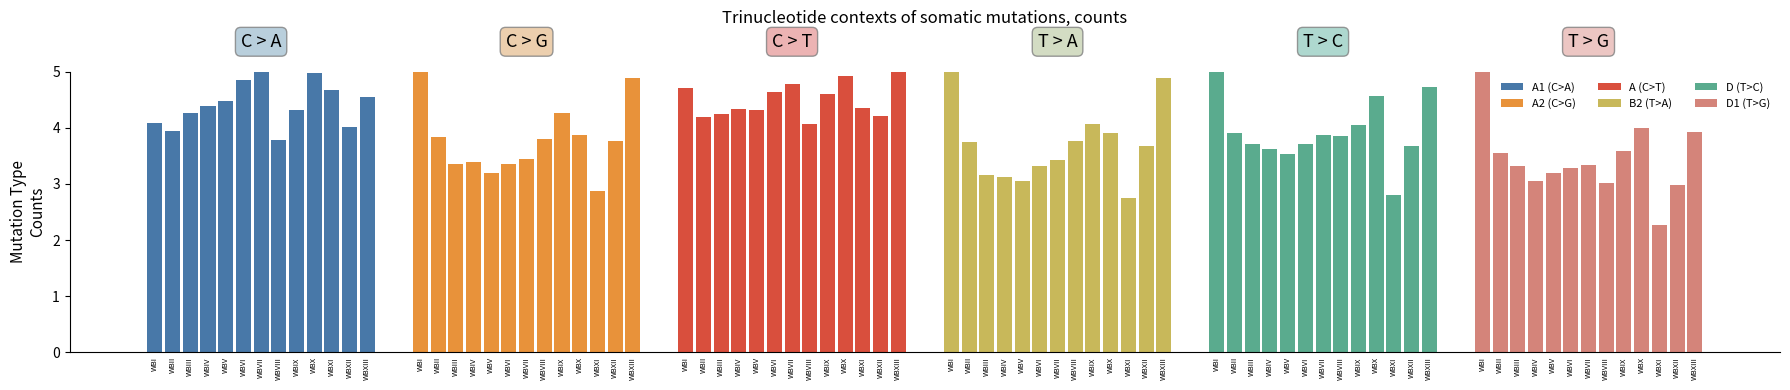

True or false: A1 (C>A) has a value of 3.9 at WBII.

True